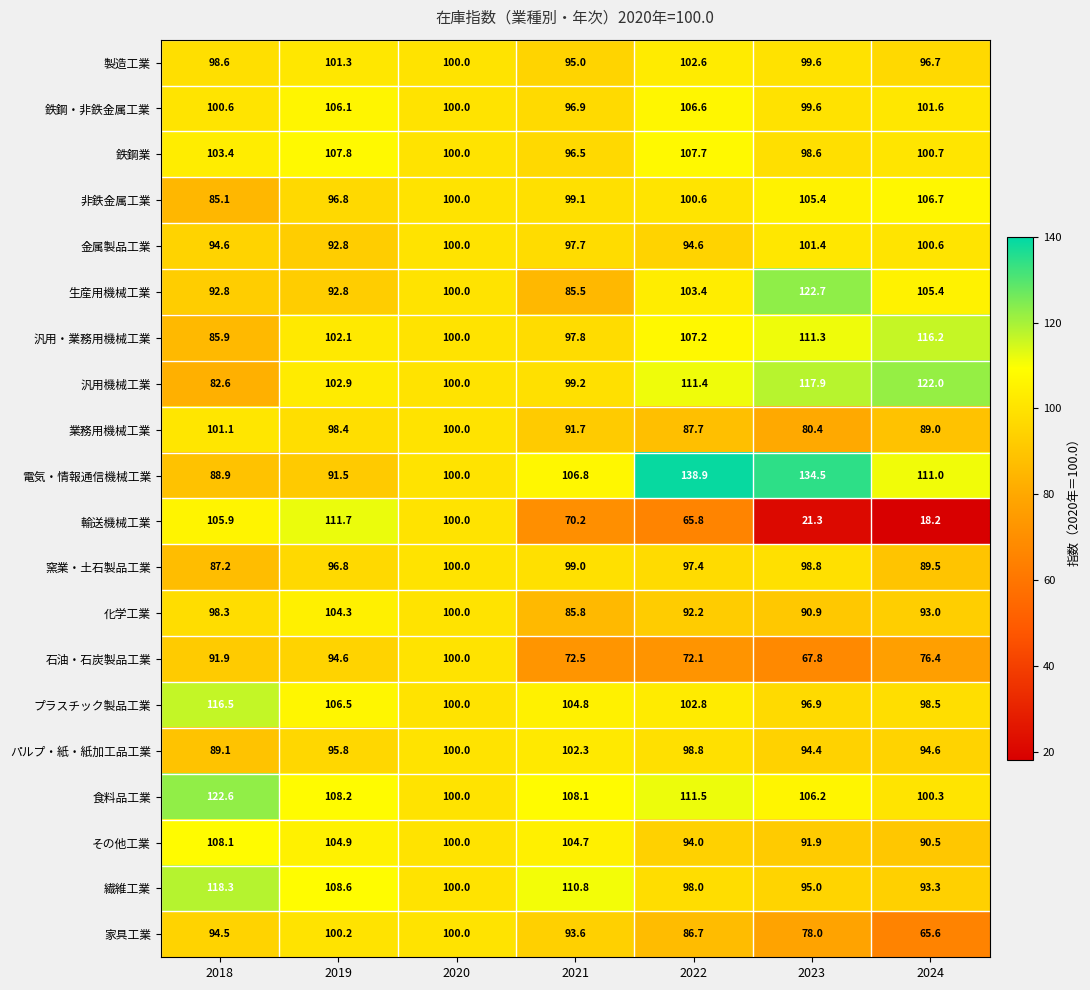

How many data points in 鉄鋼・非鉄金属工業 are less than 100?

2